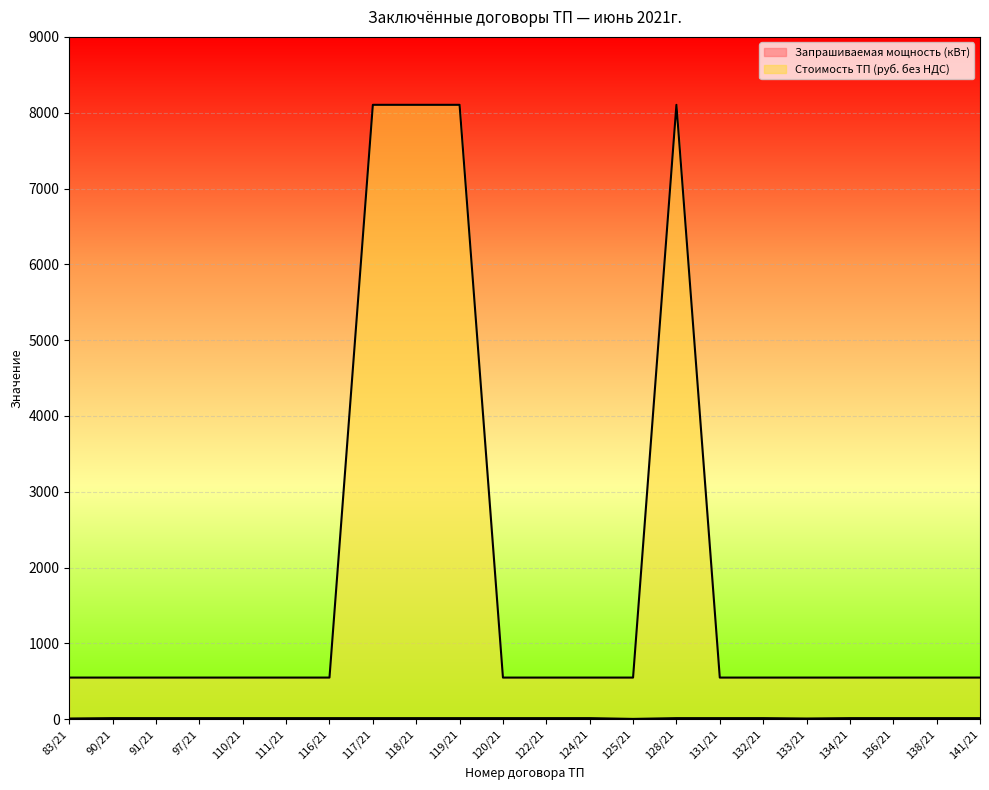

Which series changed the most between 91/21 and 131/21?

Запрашиваемая мощность (кВт)